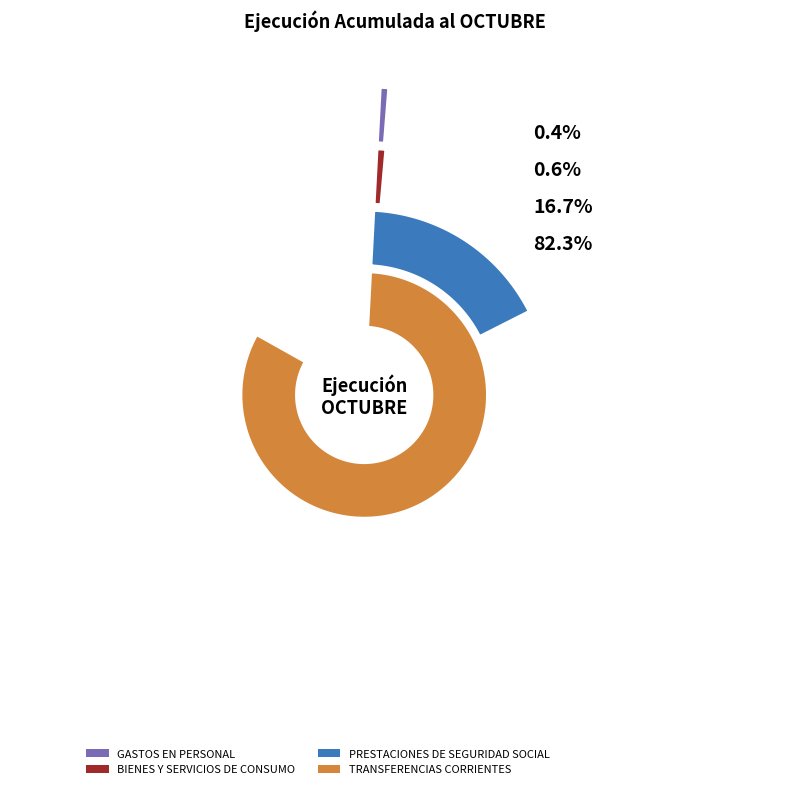

Is it true that BIENES Y SERVICIOS DE CONSUMO is 1% of the pie?

True